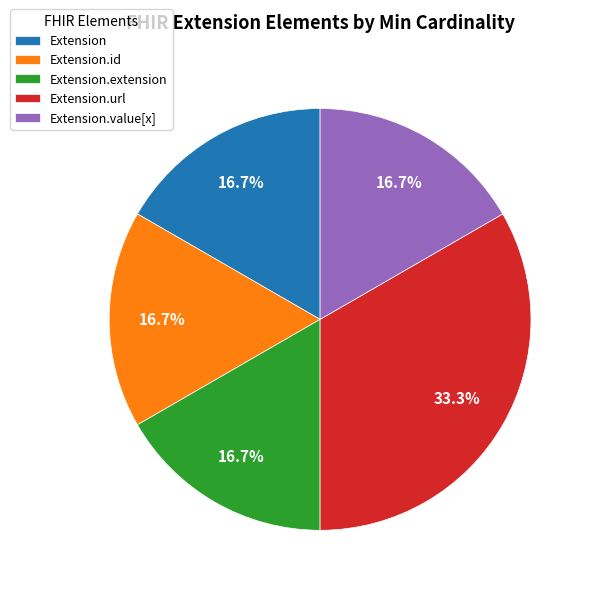

What is the total percentage of Extension.url and Extension.value[x]?

50.0%